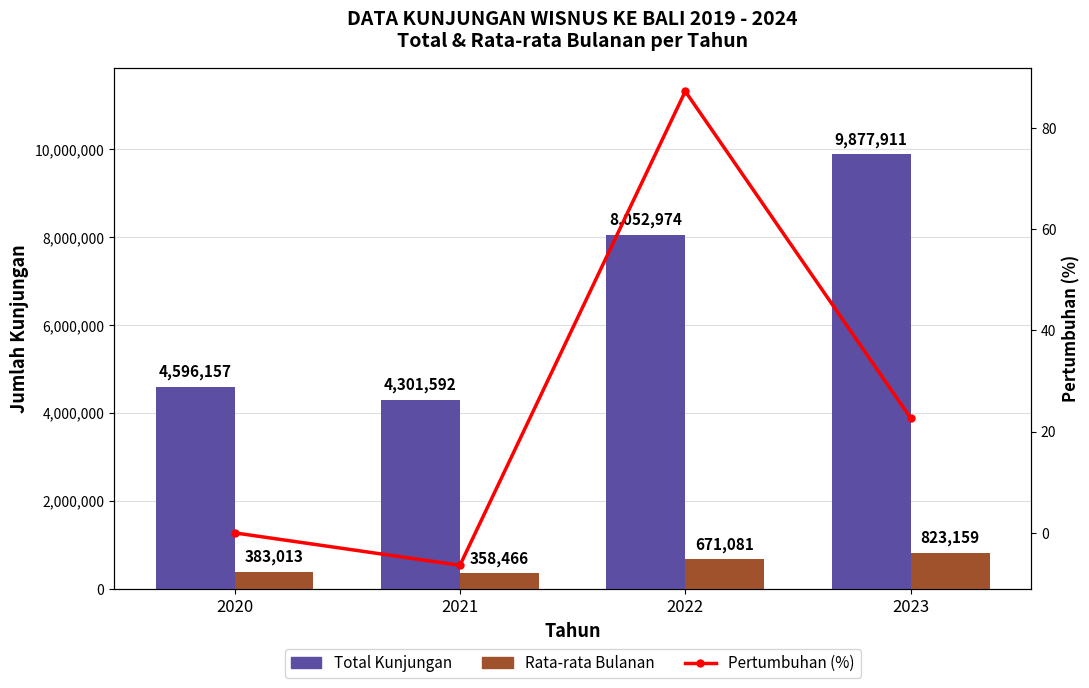

What is the difference between the second highest and minimum values in the Rata-rata Bulanan series?

312615.0